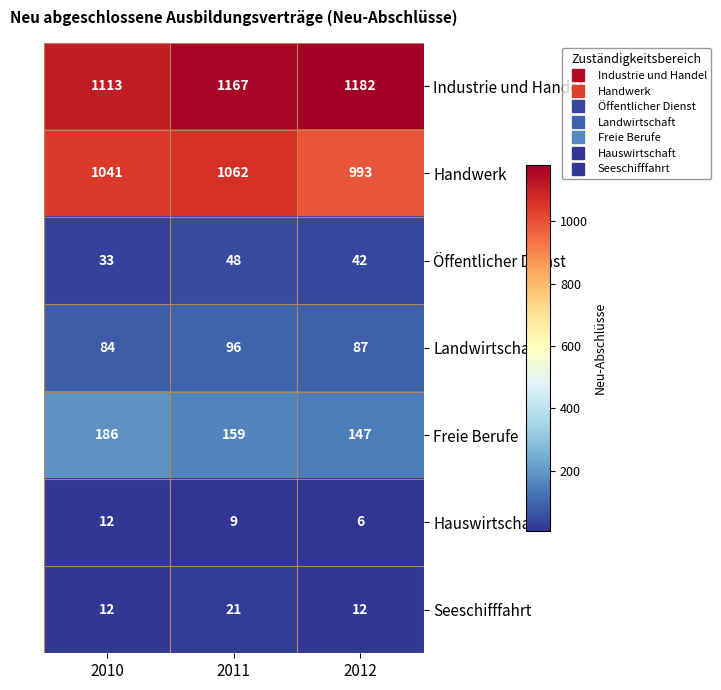

List the labels in order of Öffentlicher Dienst value, smallest first.

2010, 2012, 2011